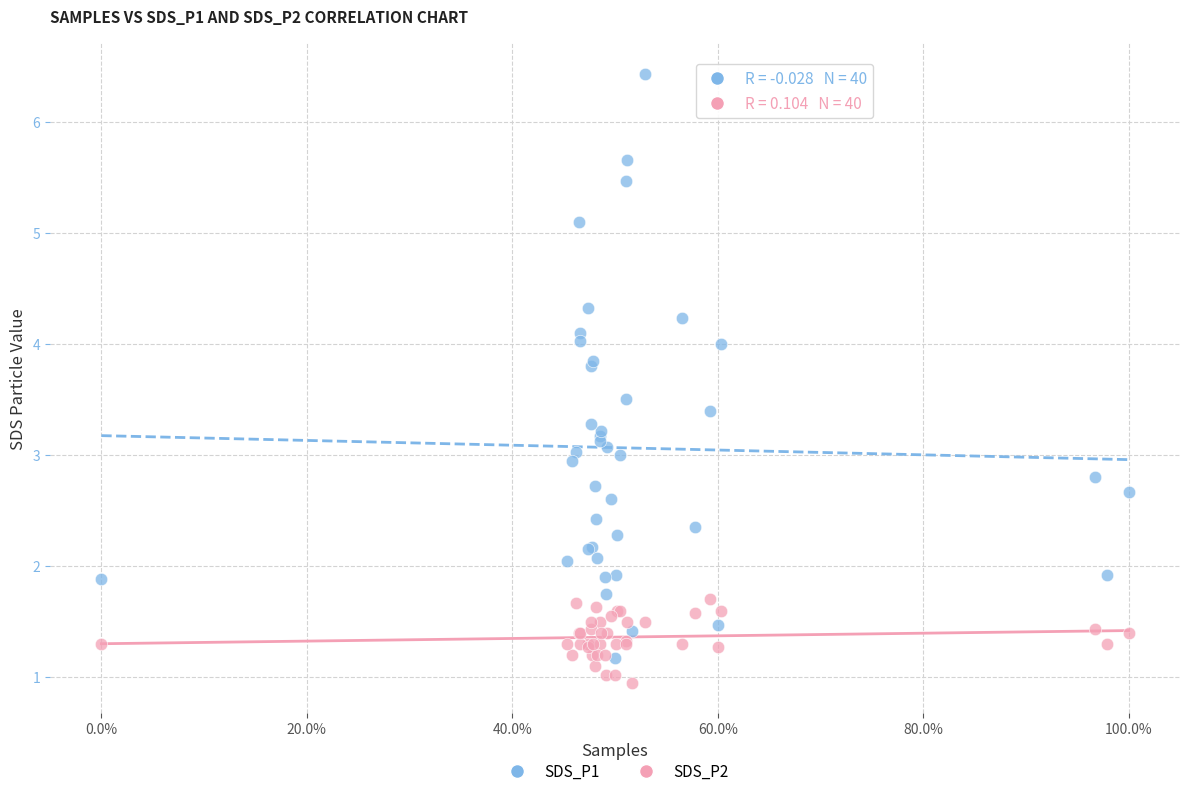

What are all the series names shown in the legend?

SDS_P1, SDS_P2